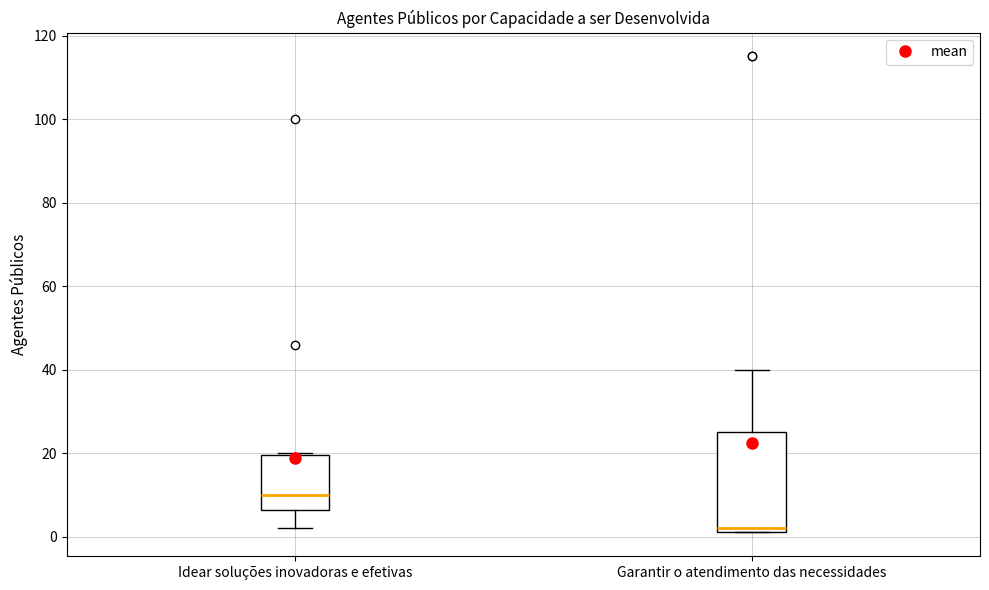

Which box is the tallest, from its lower edge to its upper edge?

Garantir o atendimento das necessidades